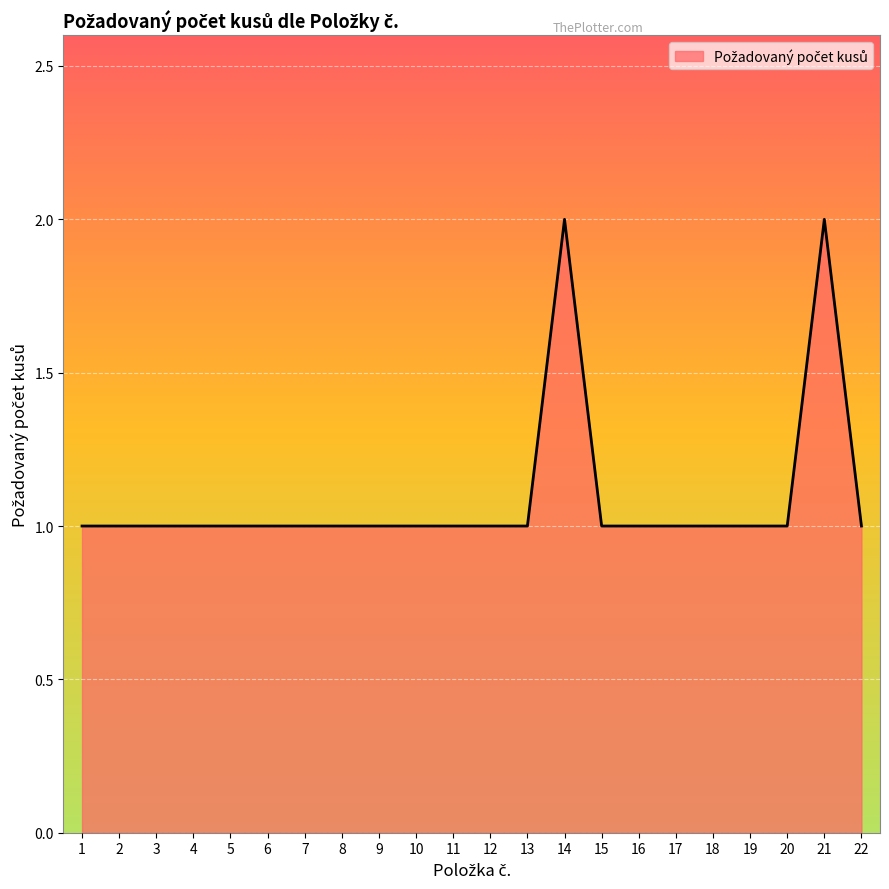

True or false: the data has more than 0 interior local peaks.

True